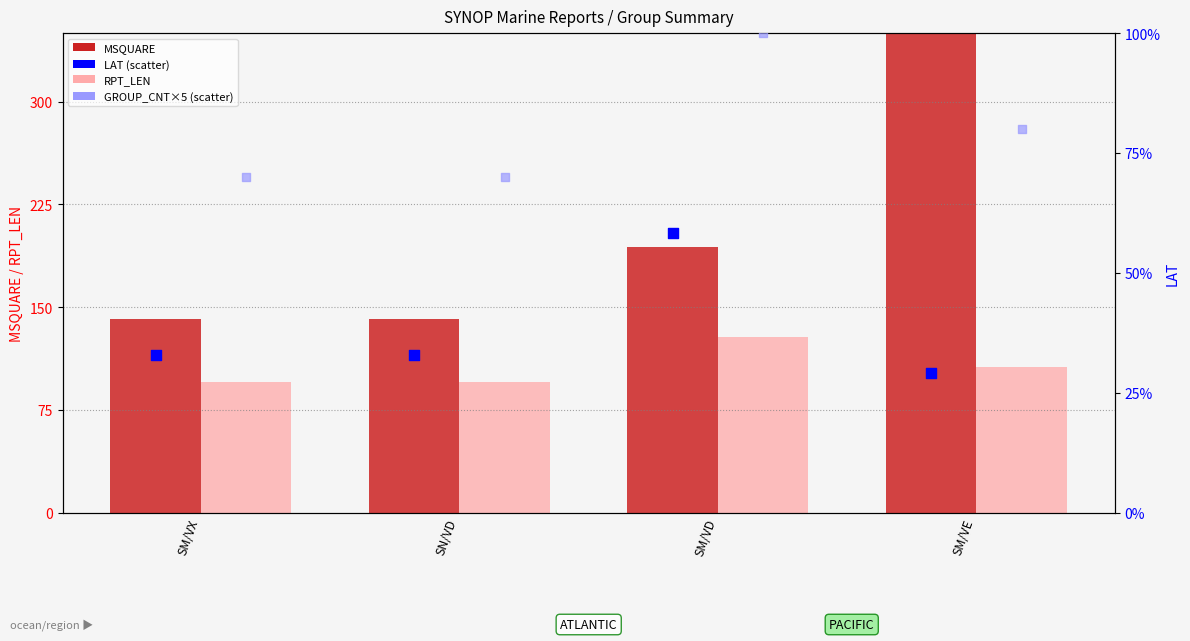

Is the value of RPT_LEN at SM/VD greater than the value of MSQUARE at SM/VX?

No